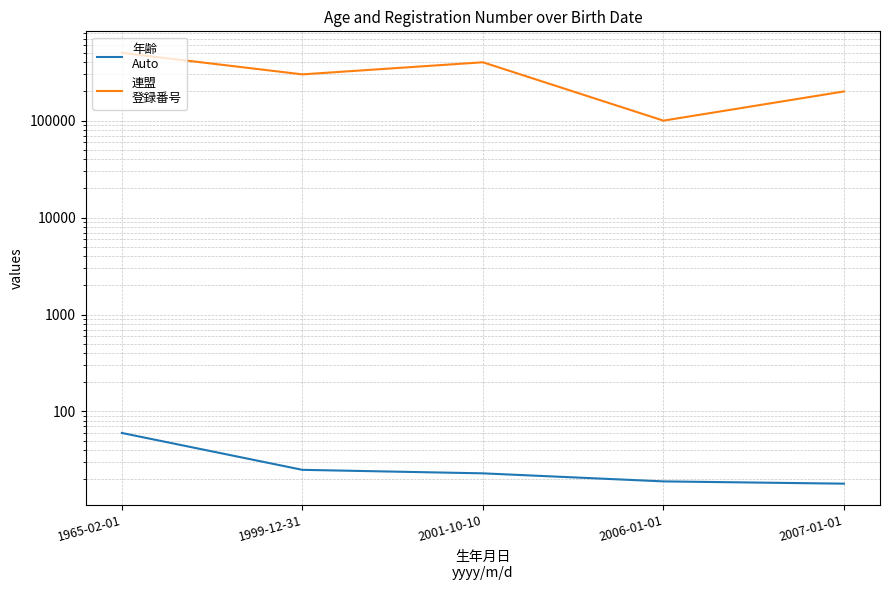

How many series are shown in this chart?

2